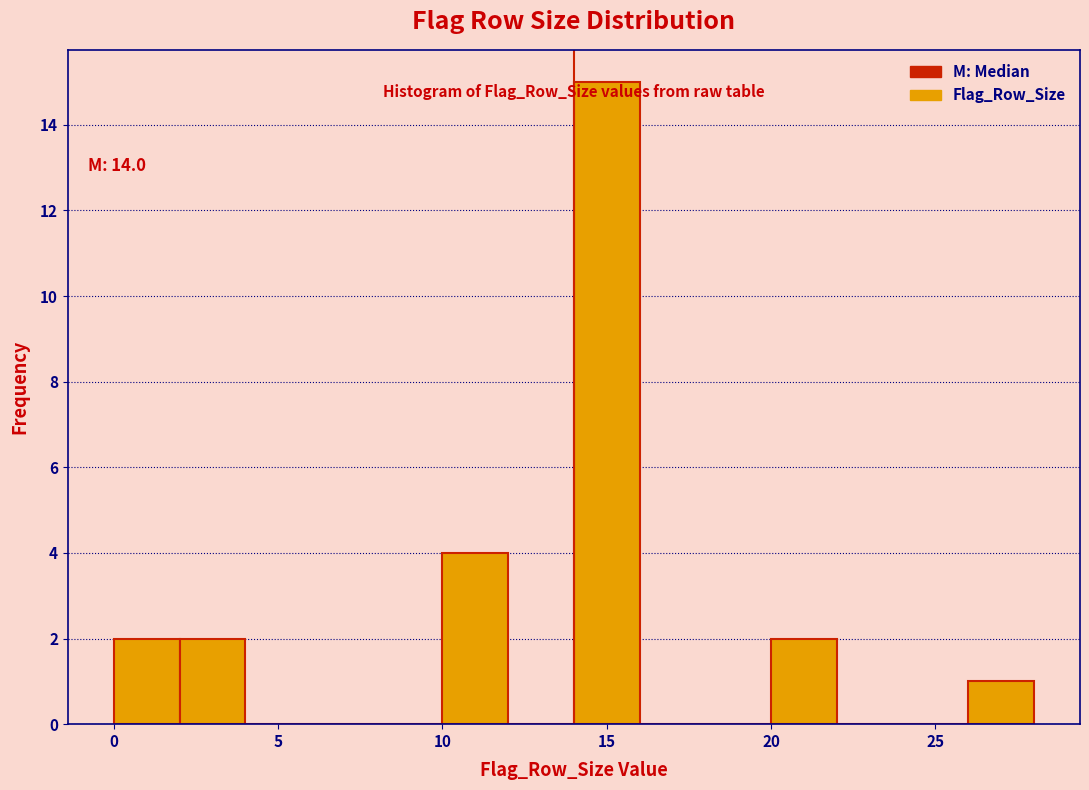

Over which range of the x-axis is the bar tallest?

14 to 16